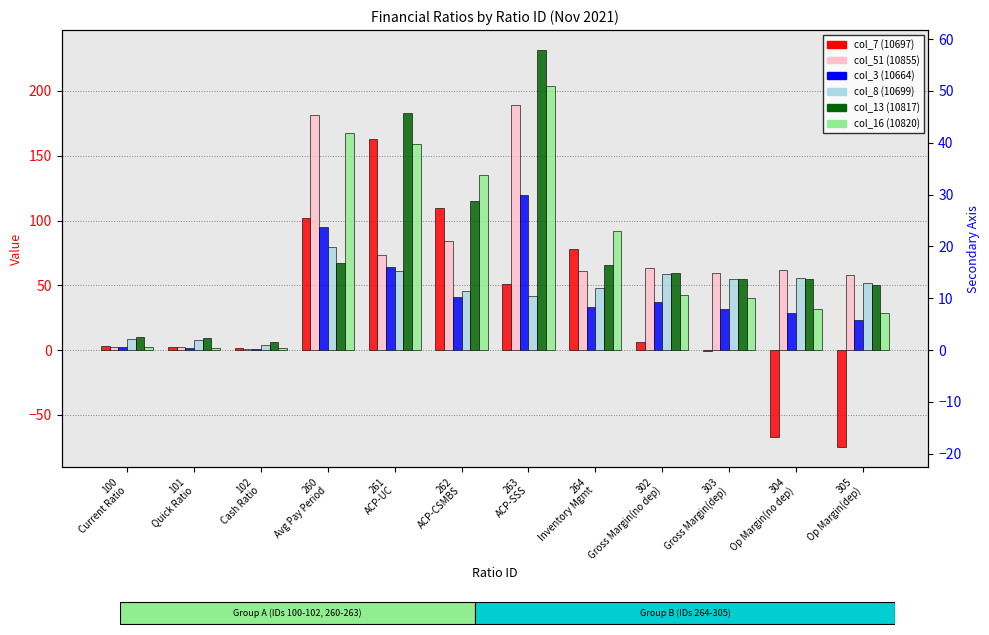

What is the highest value of the col_16 (10820) series?

204.2